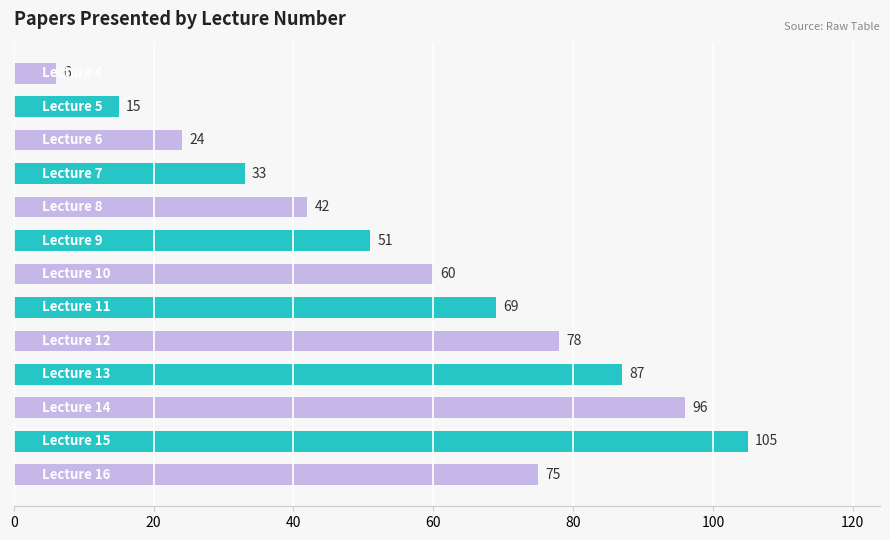

Reading top to bottom, list all the values displayed in this chart.

6	15	24	33	42	51	60	69	78	87	96	105	75